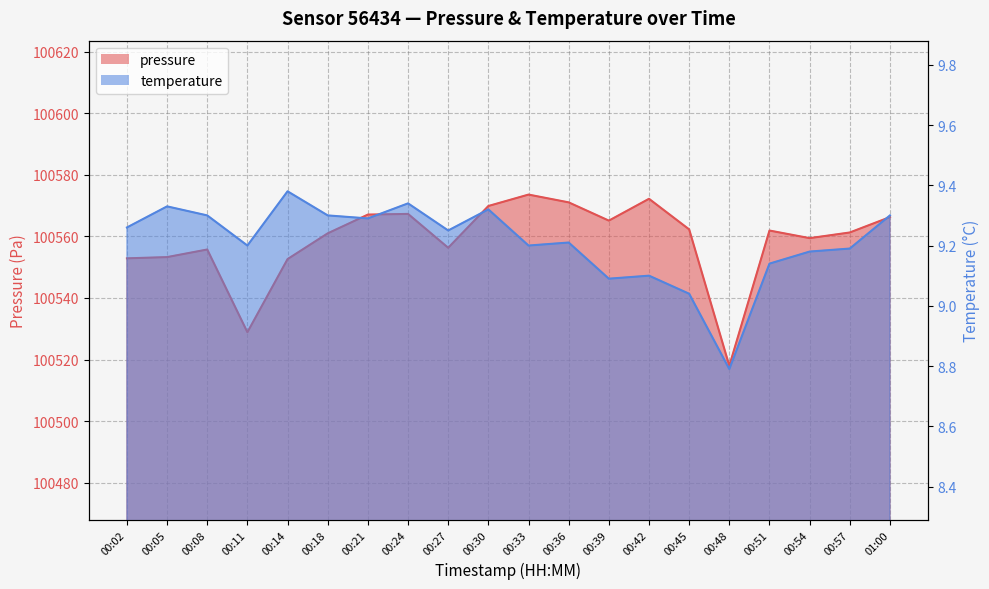

Does the chart have visible grid lines?

Yes